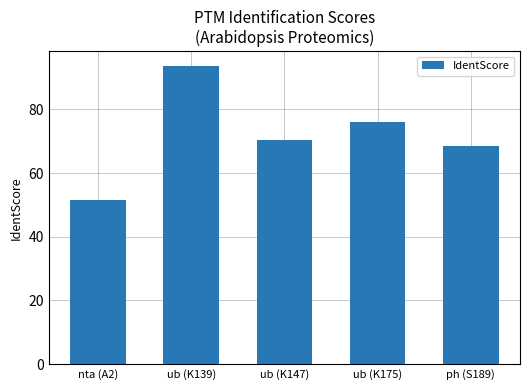

List the labels in order of value, smallest first.

nta (A2), ph (S189), ub (K147), ub (K175), ub (K139)